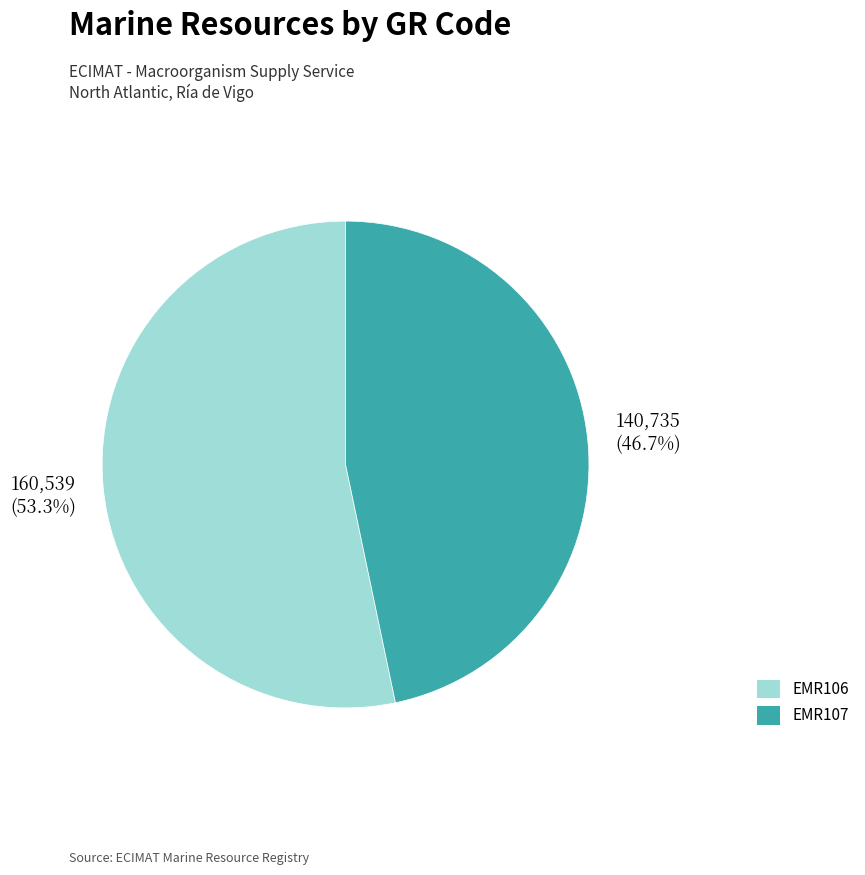

The EMR106 slice represents 62% of the pie. True or false?

False